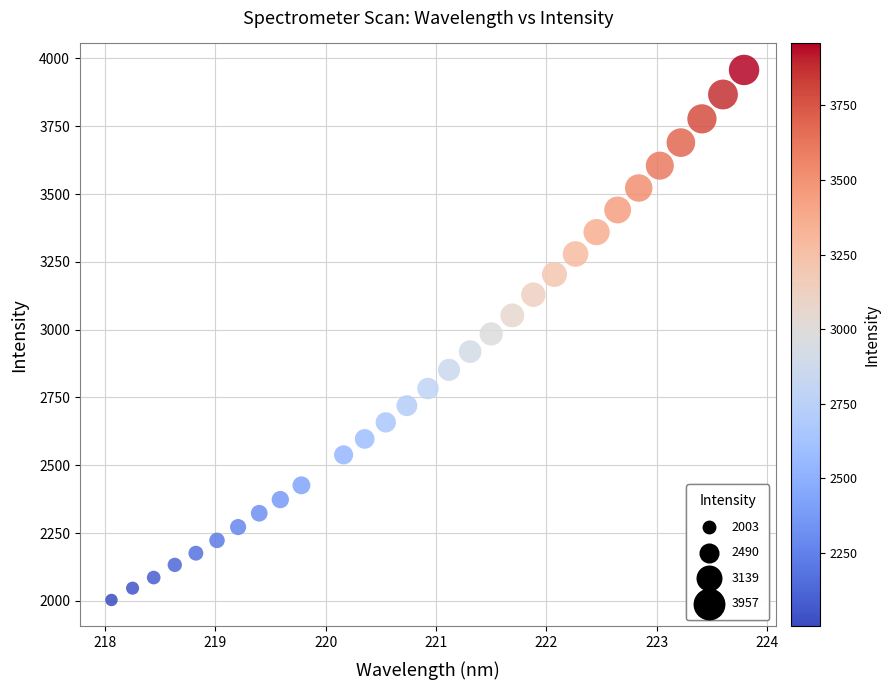

What is the range of X values (max minus min)?

5.7